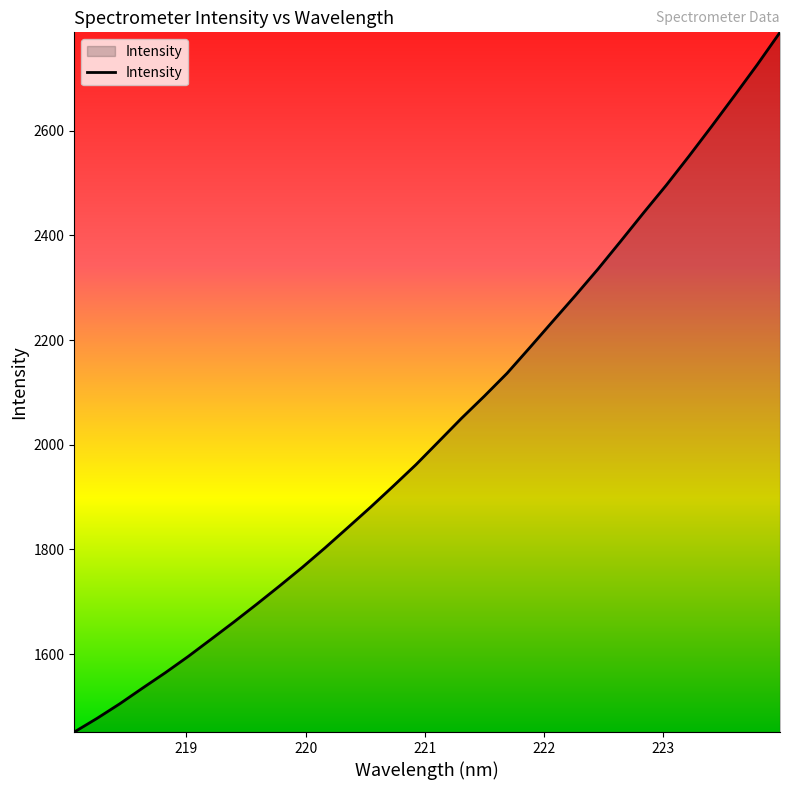

What is the greatest value displayed?

2788.2